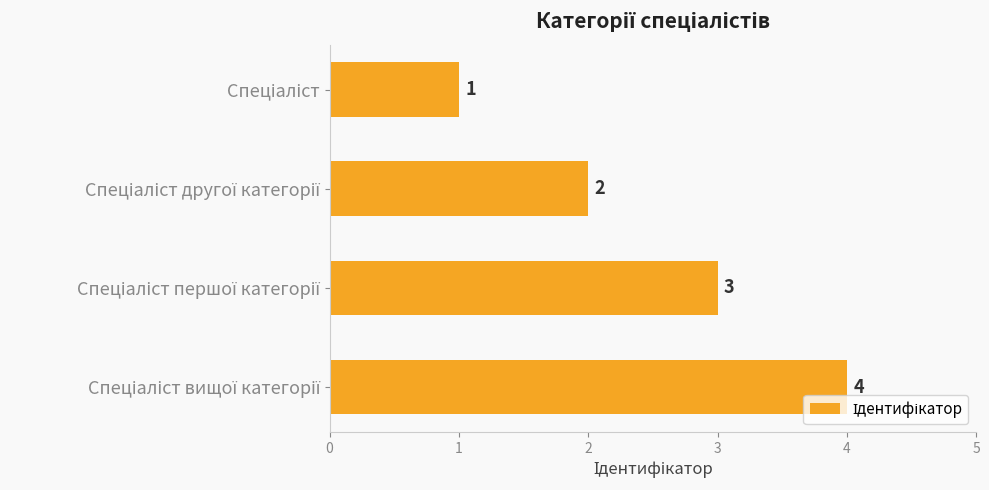

What is the difference between the maximum and minimum values?

3